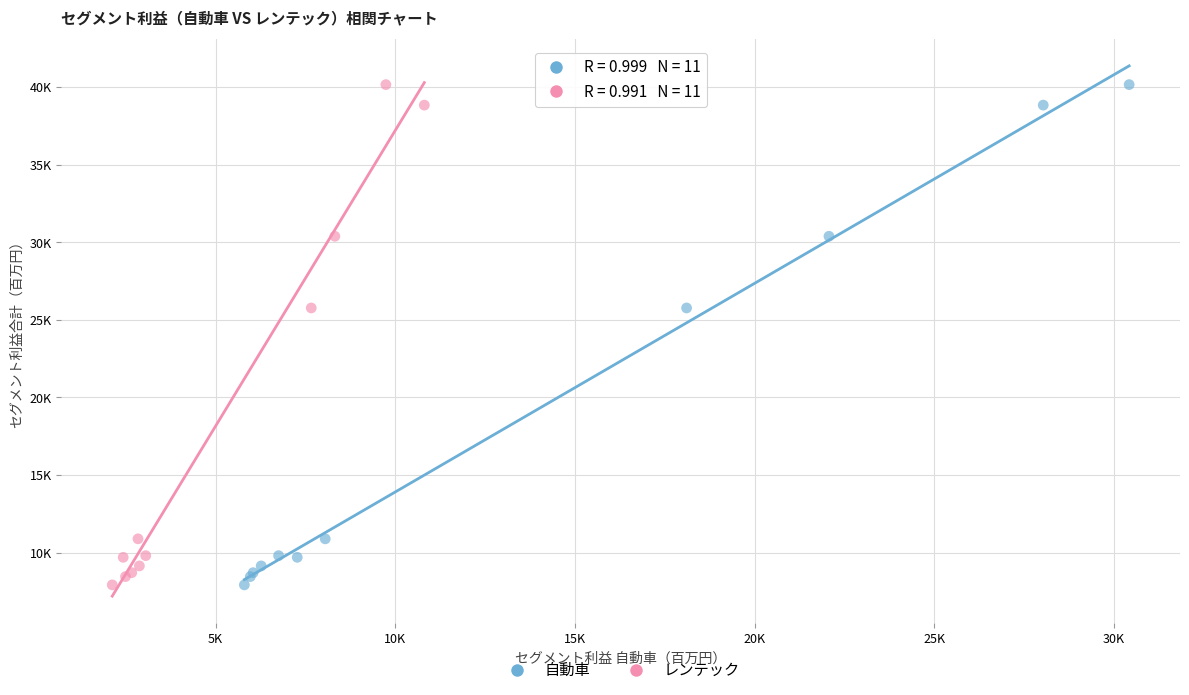

What are all the series names shown in the legend?

自動車, レンテック